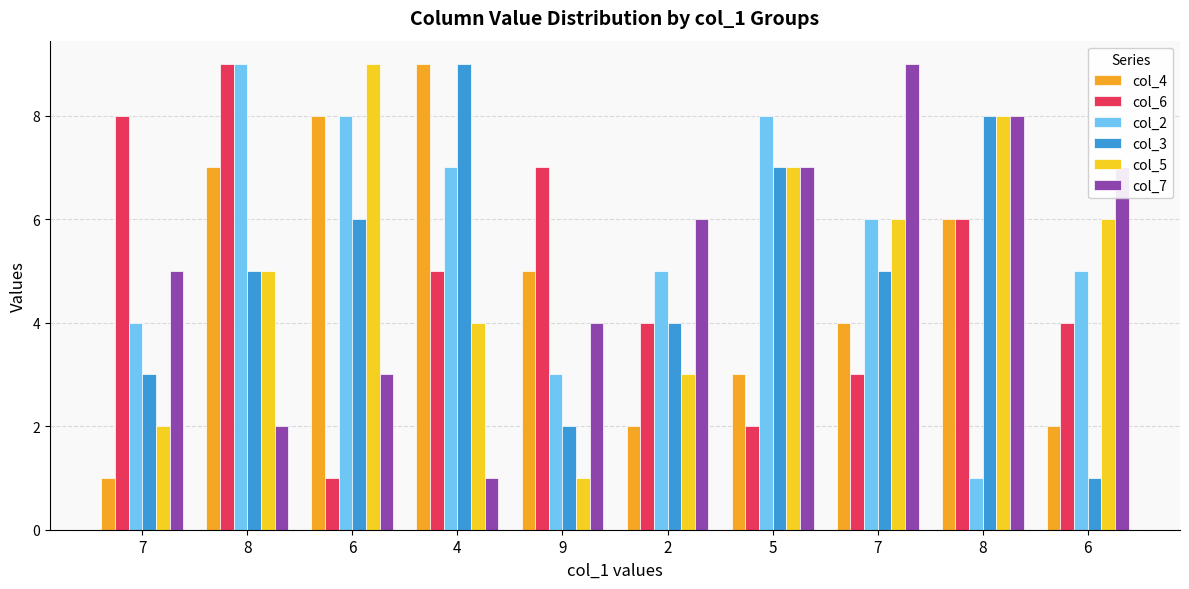

How many bars are there in each group?

6